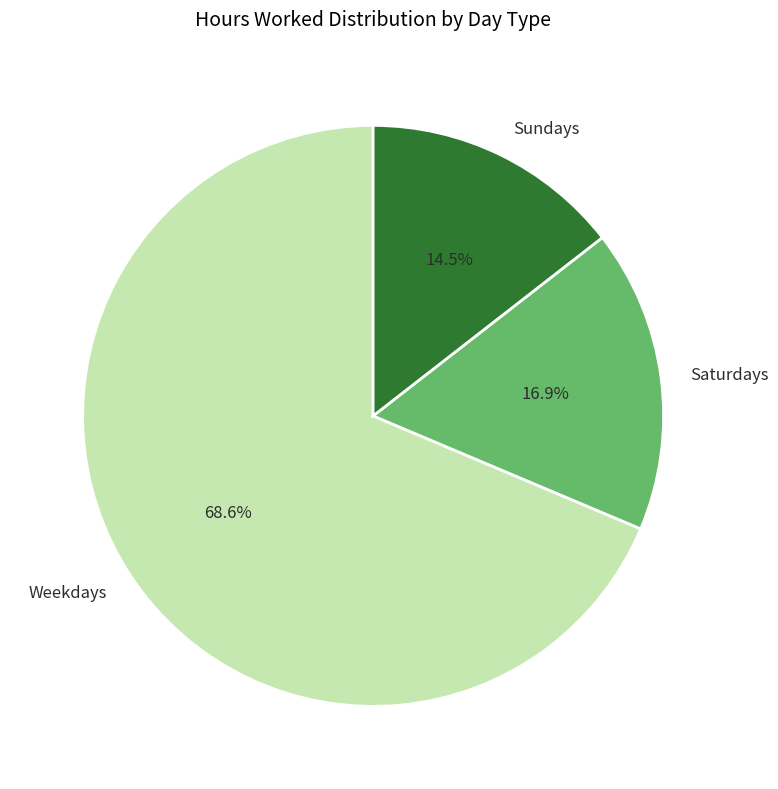

Which slice is the largest?

Weekdays